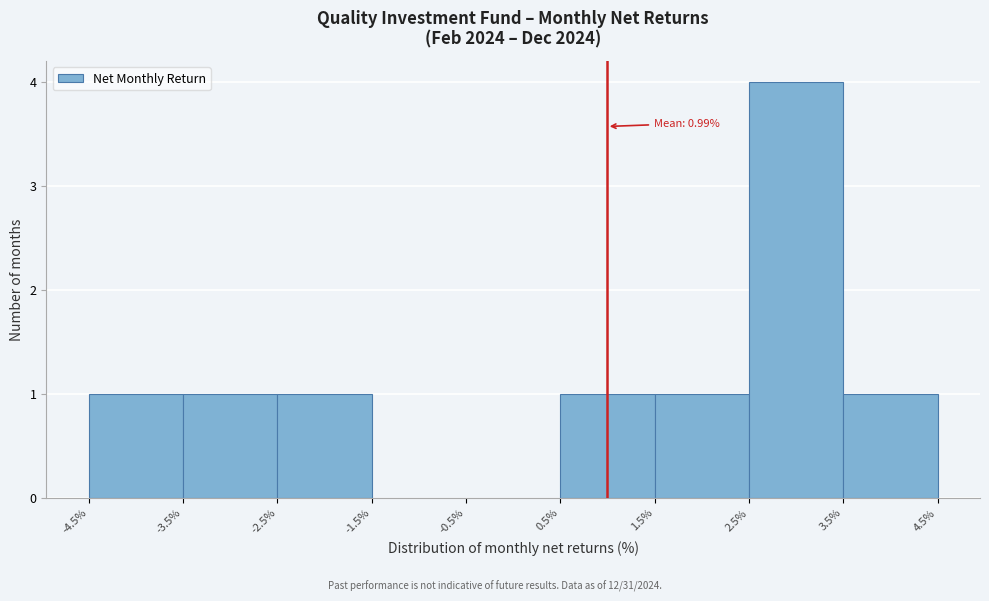

Which range on the x-axis has the tallest bar?

2.5% to 3.5%